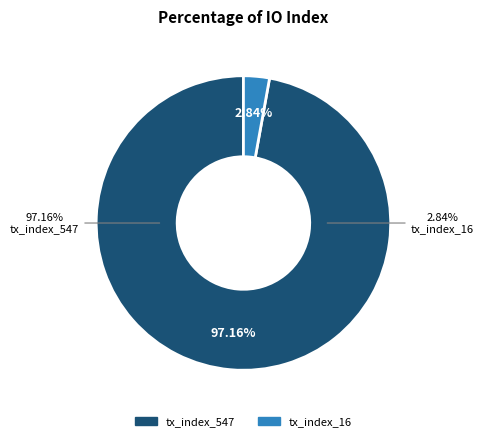

Does tx_index_547 represent more than half of the total?

Yes